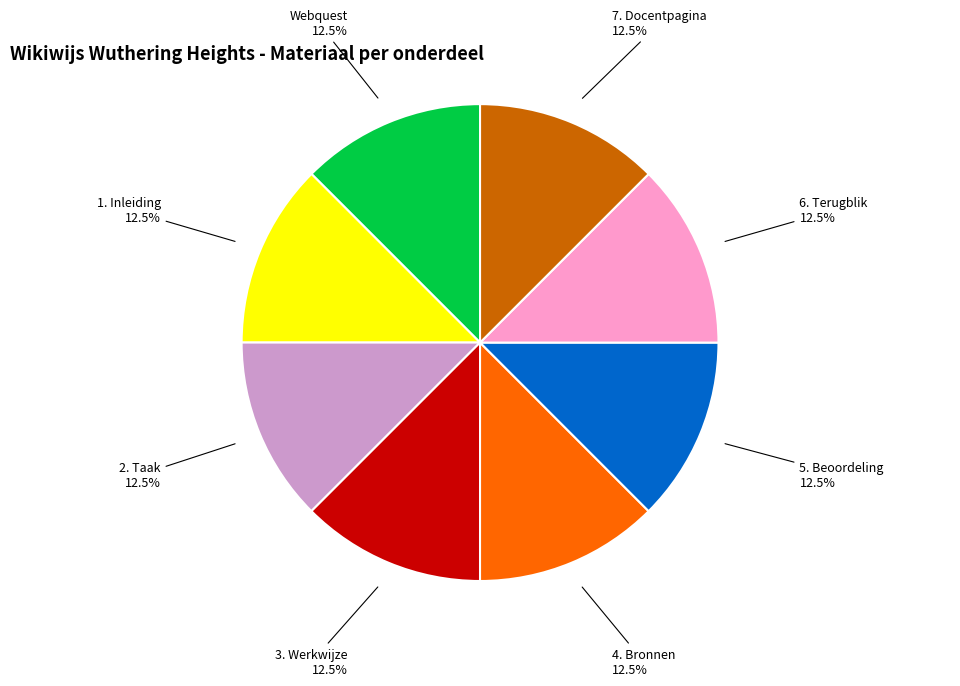

Is 3. Werkwijze the majority of the pie?

No